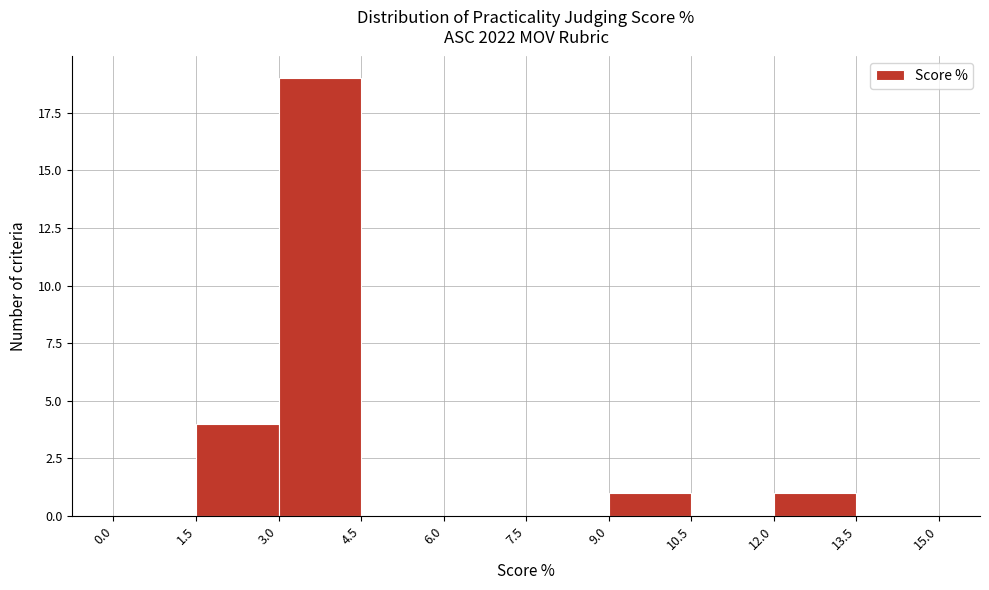

Reading left to right, list every bar in this chart as the range it spans on the x-axis followed by its height. The values are not printed on the chart, so give them approximately, as read against the axis.

0.0 to 1.5: 0
1.5 to 3.0: 4
3.0 to 4.5: 19
4.5 to 6.0: 0
6.0 to 7.5: 0
7.5 to 9.0: 0
9.0 to 10.5: 1
10.5 to 12.0: 0
12.0 to 13.5: 1
13.5 to 15.0: 0